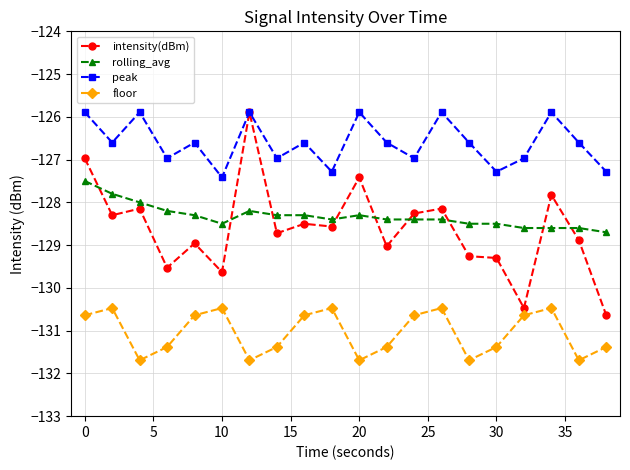

True or false: intensity(dBm) and floor cross at least once.

False